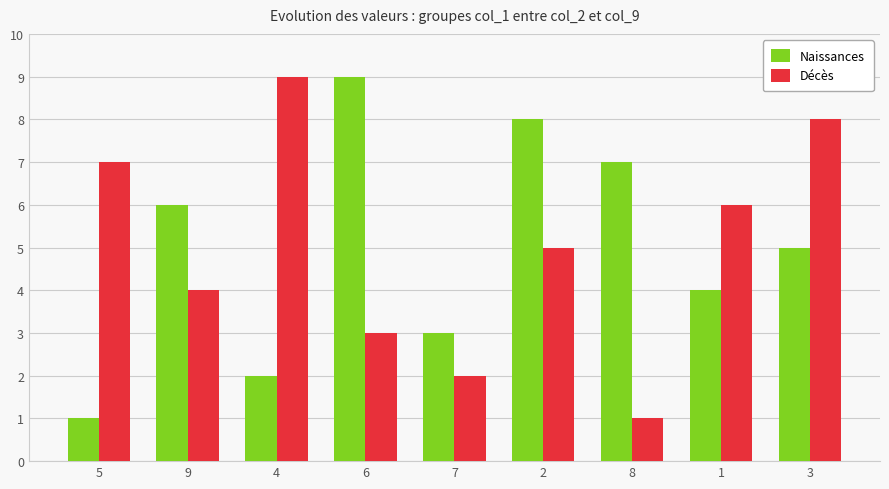

Is it true that Naissances equals 2 at 7?

False